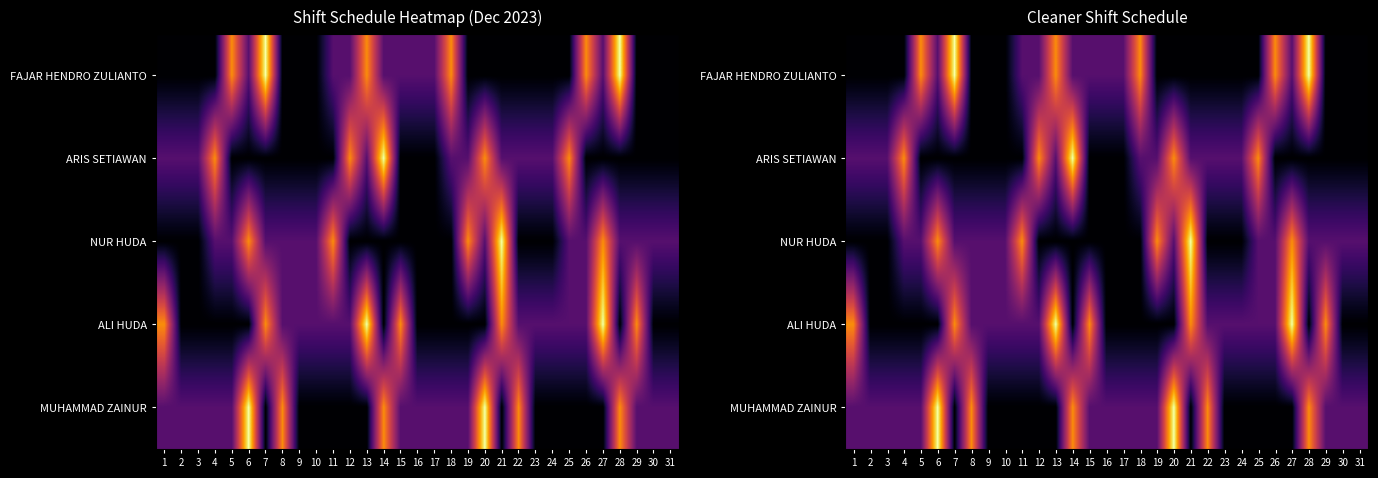

Which has a higher value, 28 or 19?

28